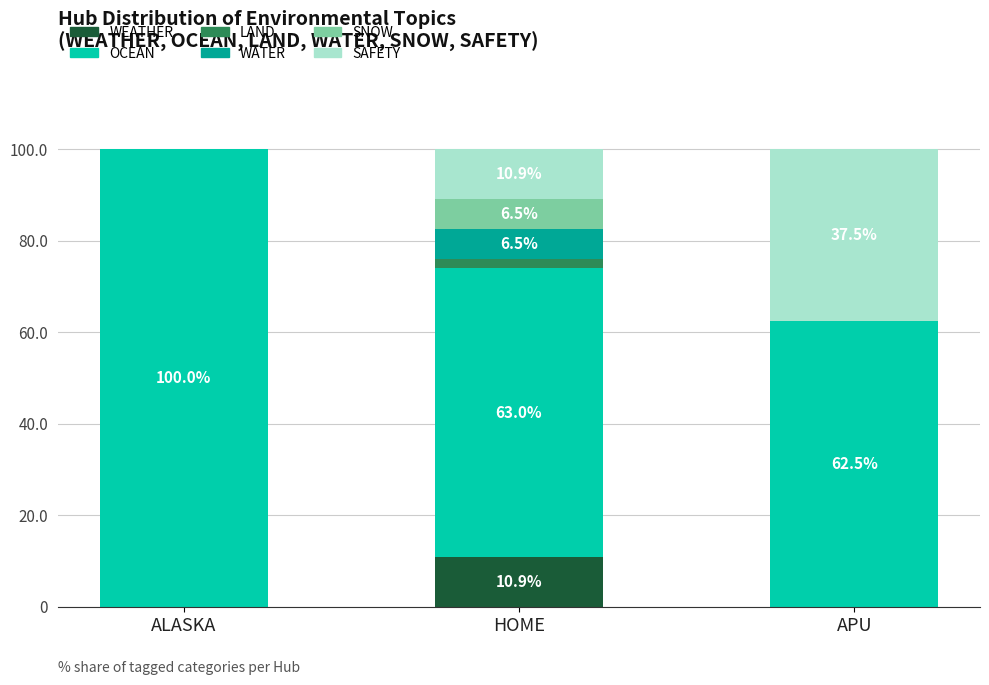

Is it true that WEATHER equals 5.2 at ALASKA?

False